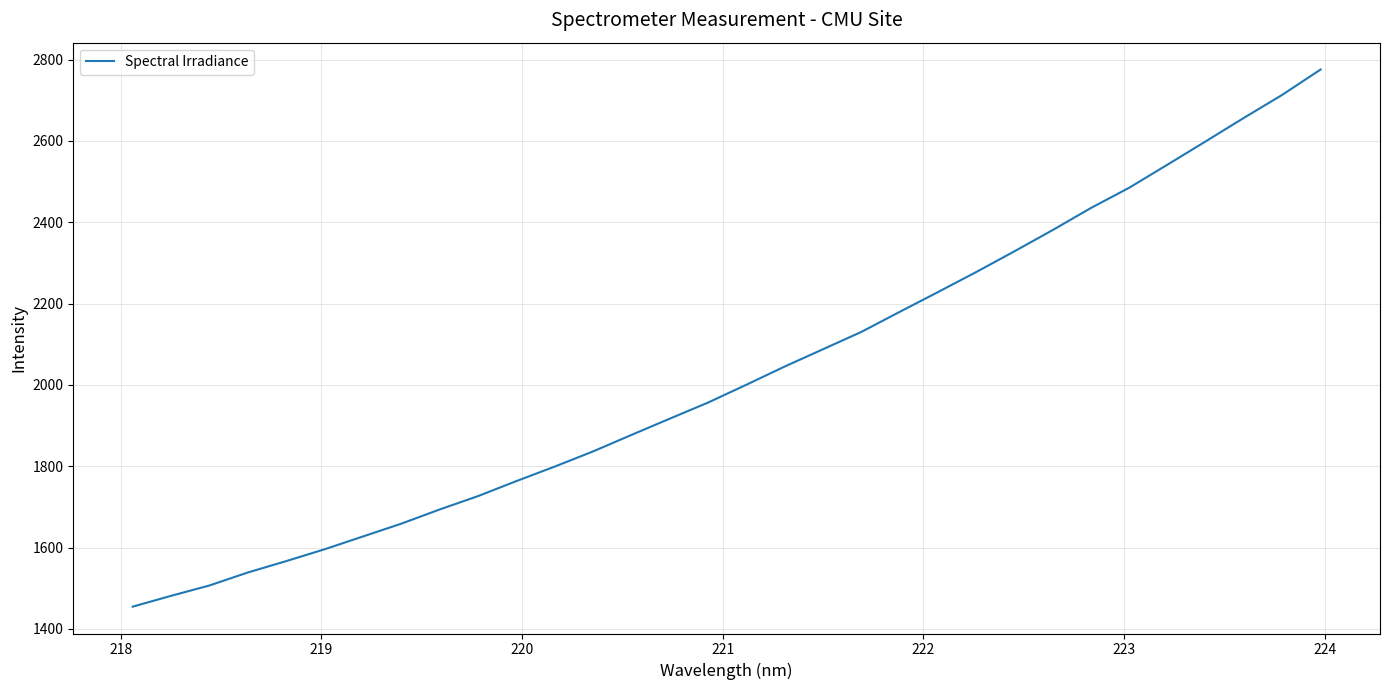

What is the maximum value shown in the chart?

2775.5